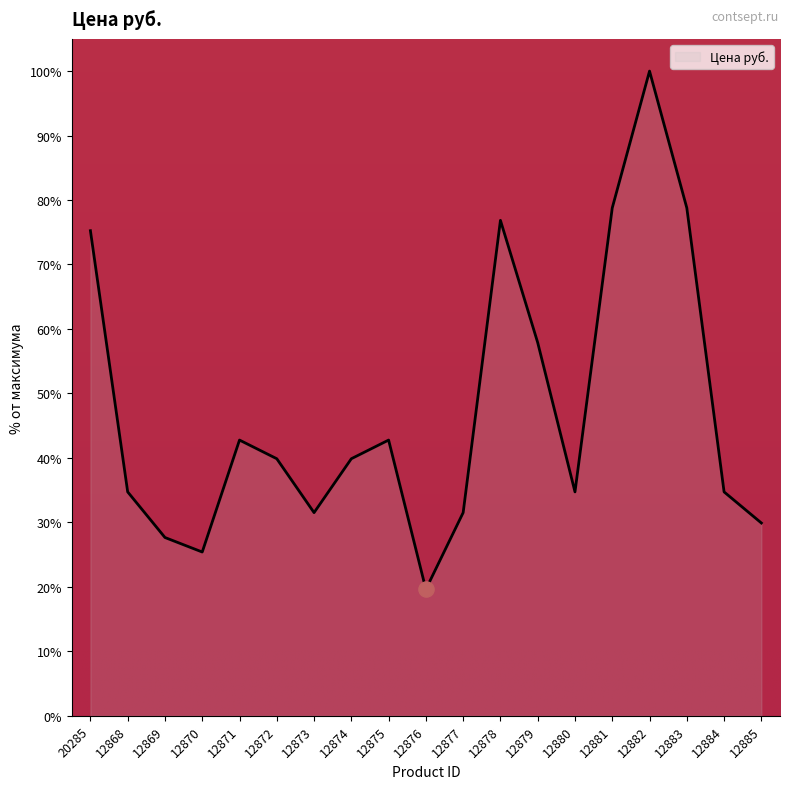

What is the change in value from 12870 to 12881?

+53.4